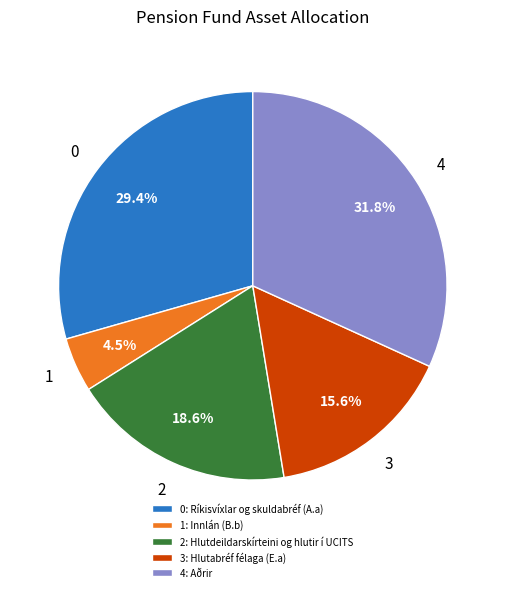

Which has a higher value, 0: Ríkisvíxlar og skuldabréf (A.a) or 4: Aðrir?

4: Aðrir